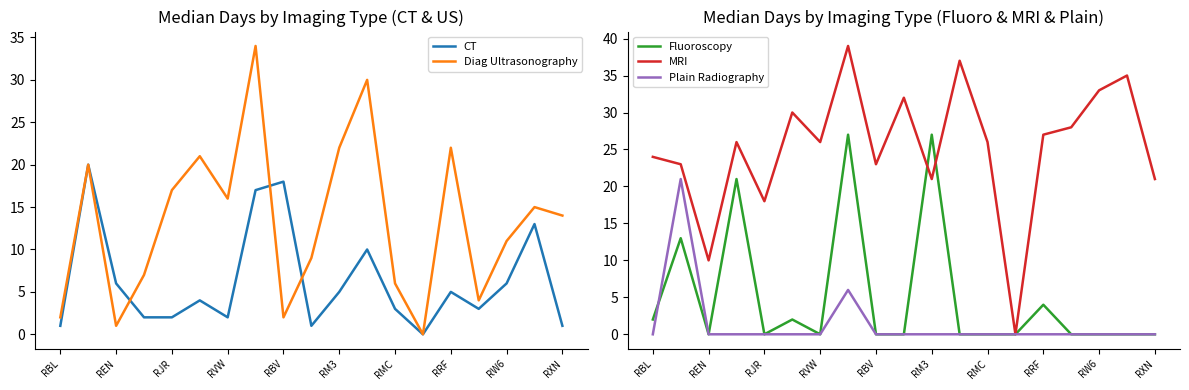

What is the highest value of the Plain Radiography series?

21